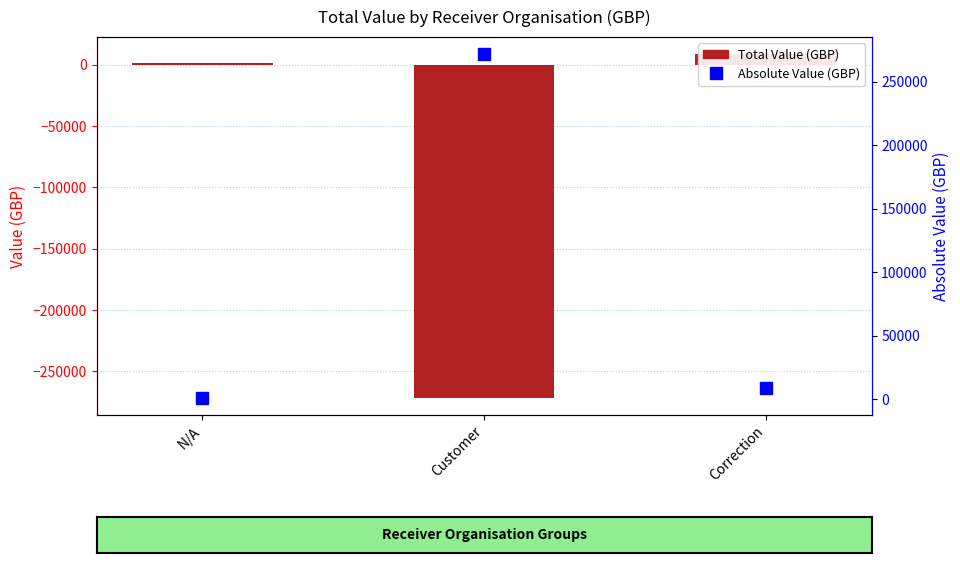

What is the label of the 3rd bar from the left?

Correction